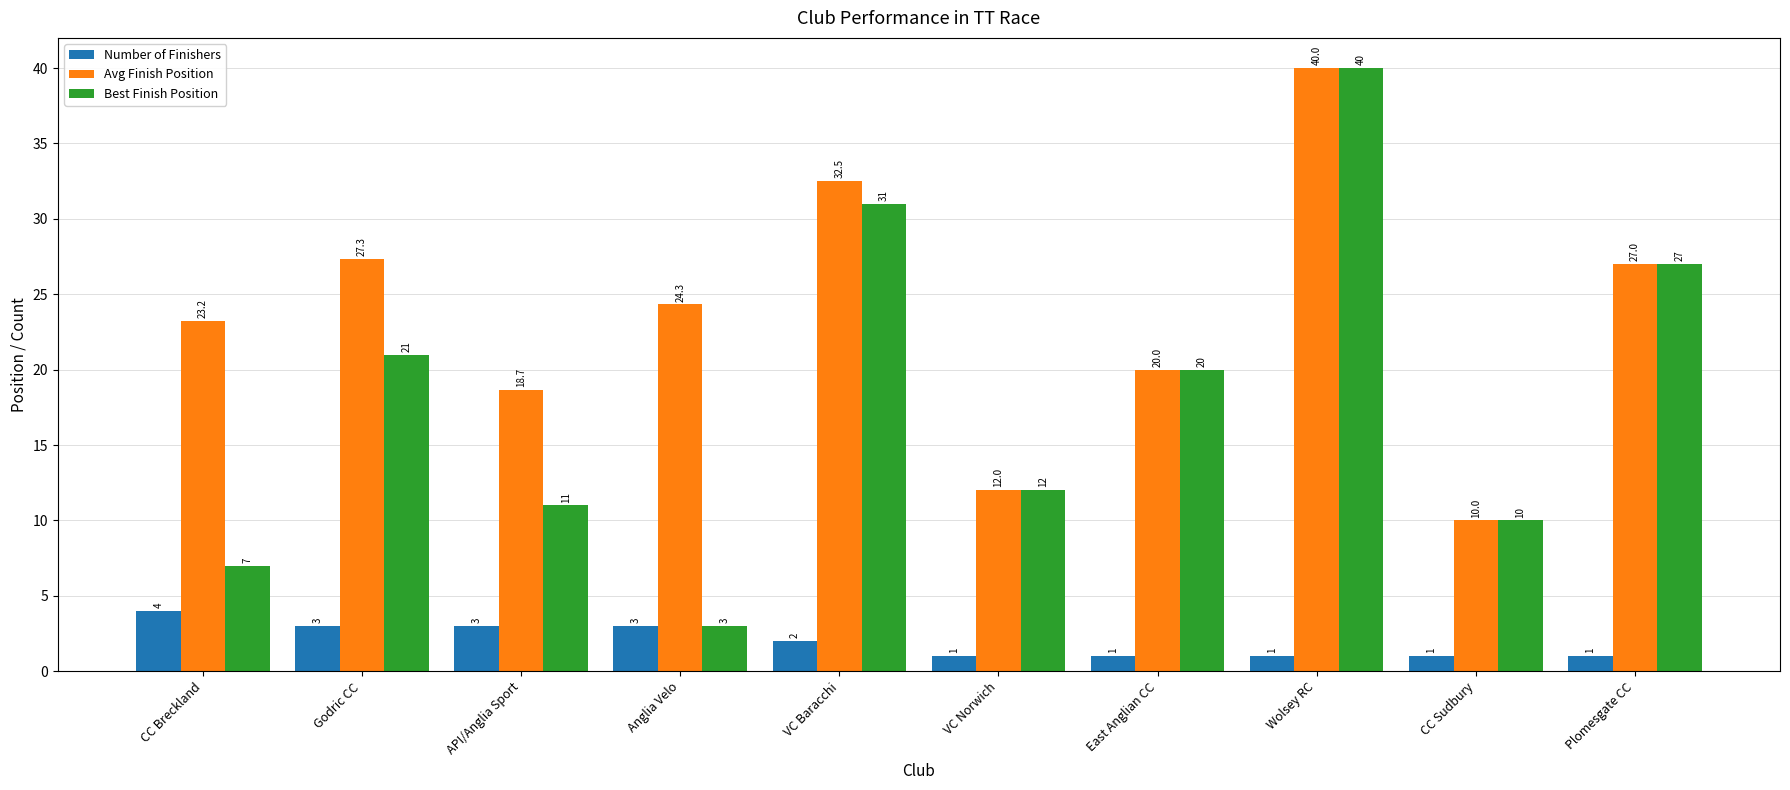

What is the label of the 5th bar from the left?

VC Baracchi